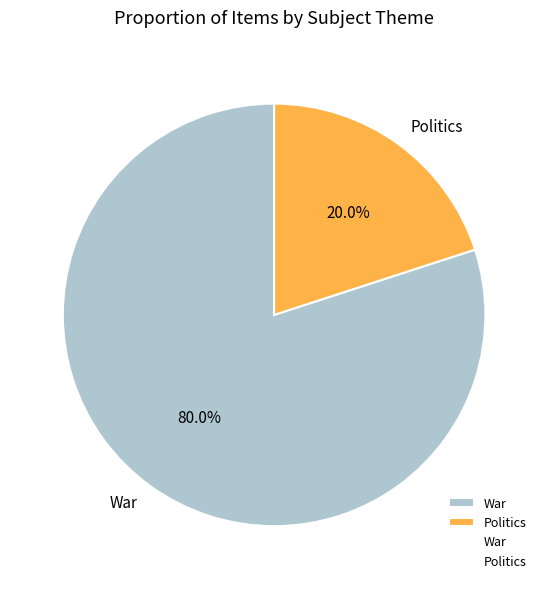

What is the smallest slice in the pie chart?

Politics